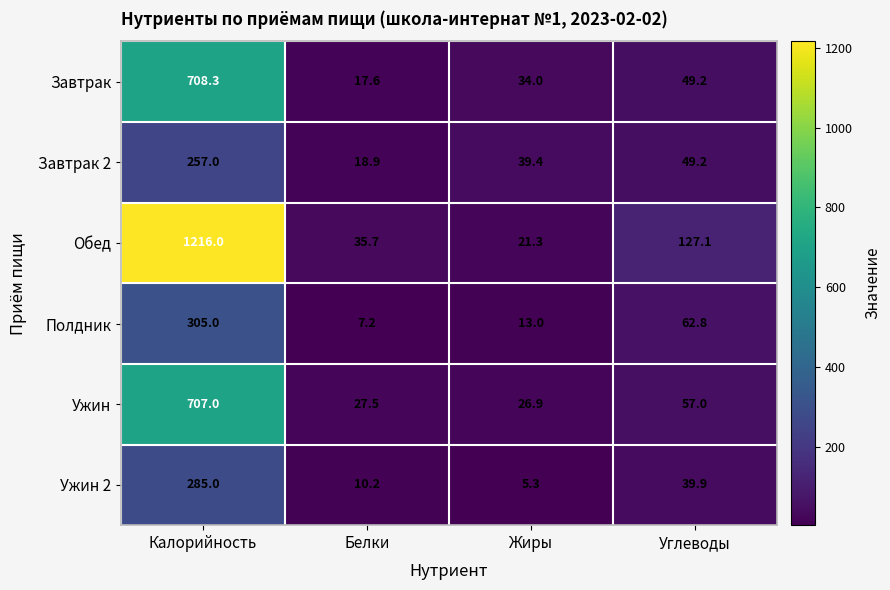

What is the sum of the Ужин values at Углеводы and Жиры?

83.9